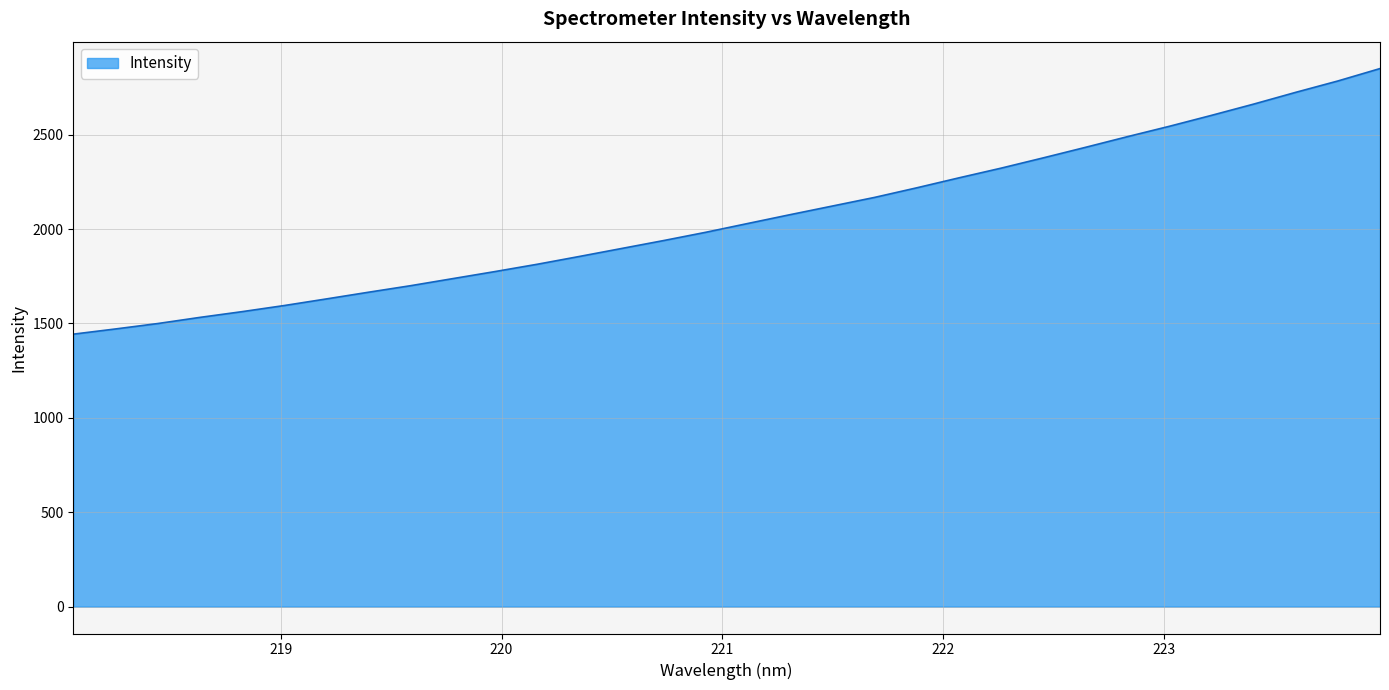

What is the maximum value shown in the chart?

2850.0